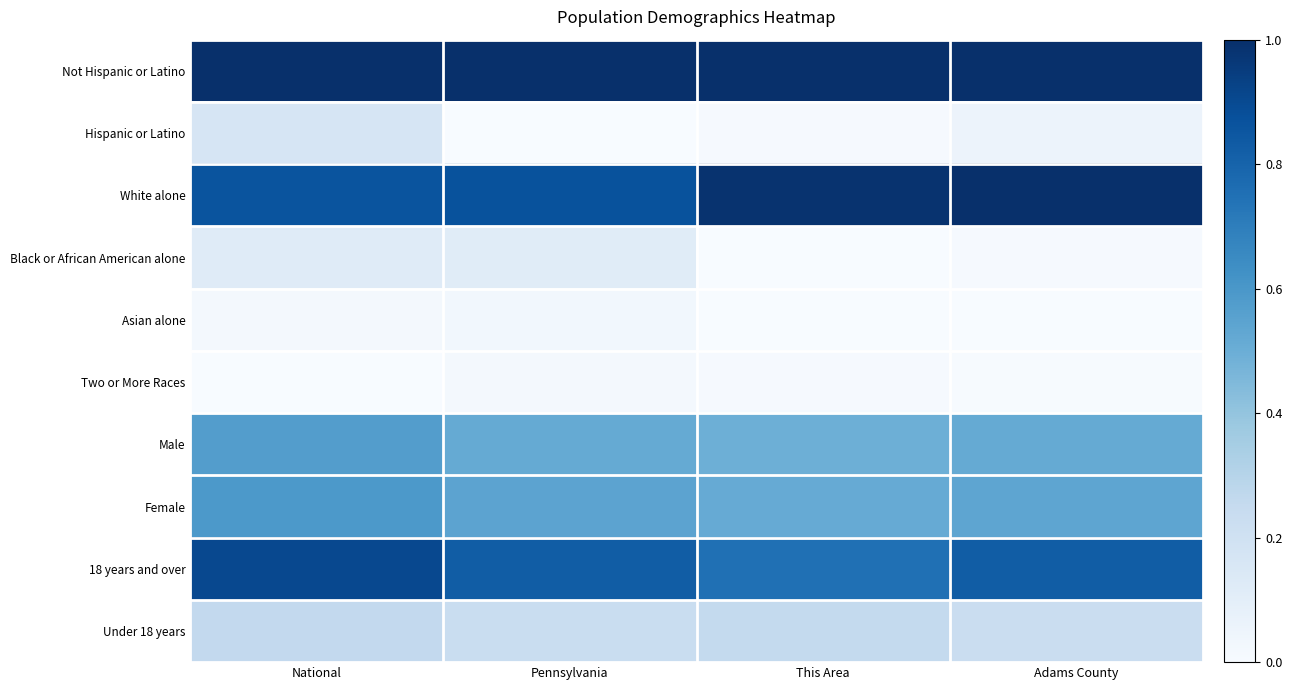

Which series has the largest total across all categories?

Not Hispanic or Latino